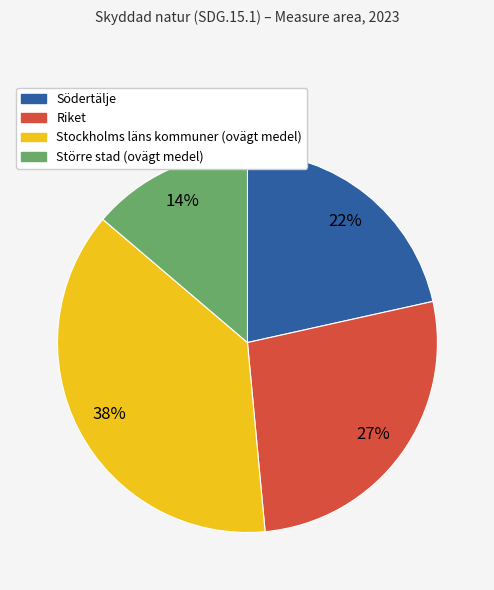

How many slices are in this pie chart?

4